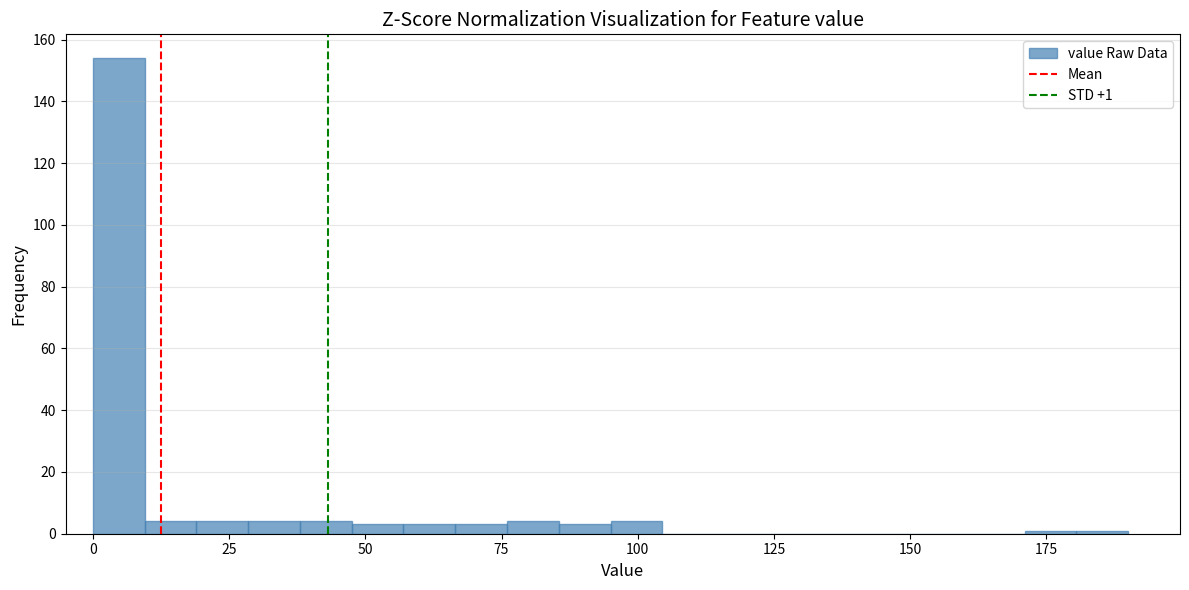

Around what value on the x-axis is the tallest bar? Give the approximate position of its centre, as read against the axis.

5